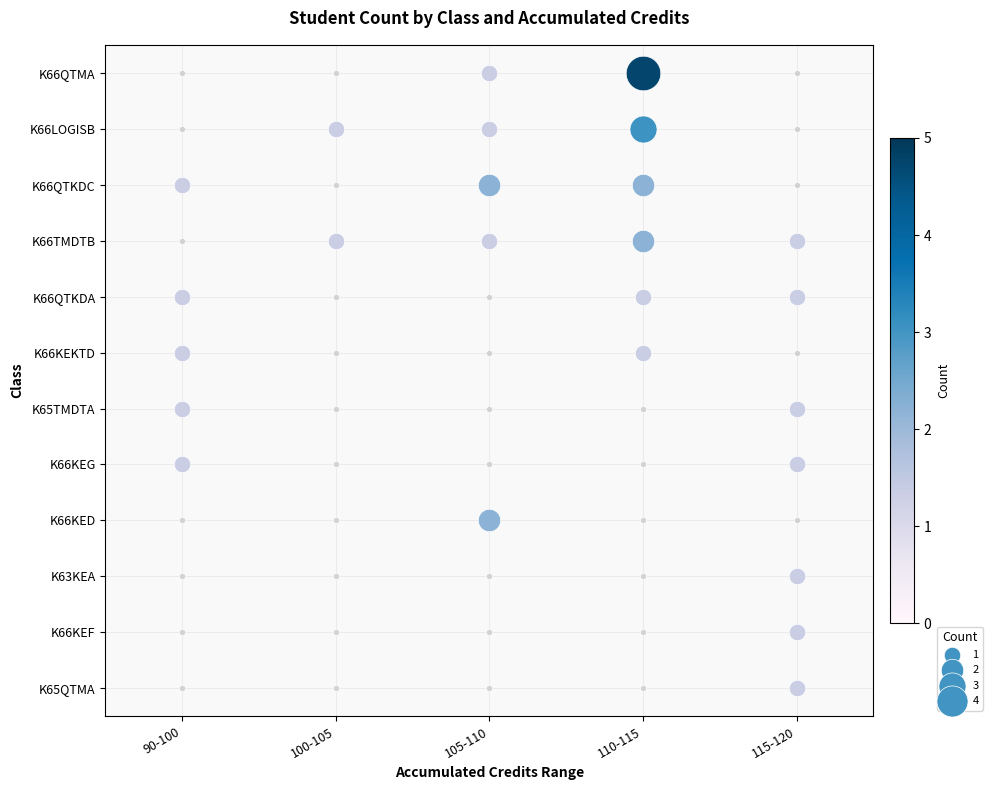

Between 100-105 and 110-115, which series saw the biggest shift?

K66QTMA